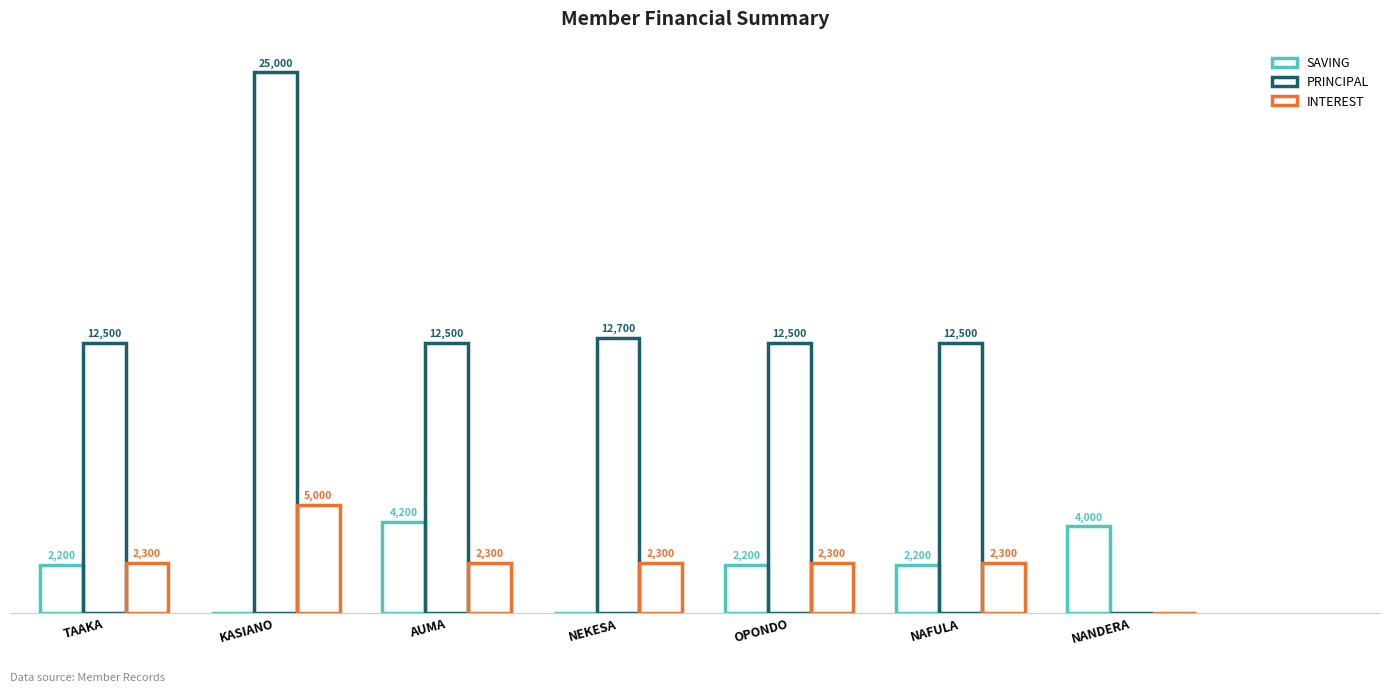

Does the chart contain stacked bars?

No